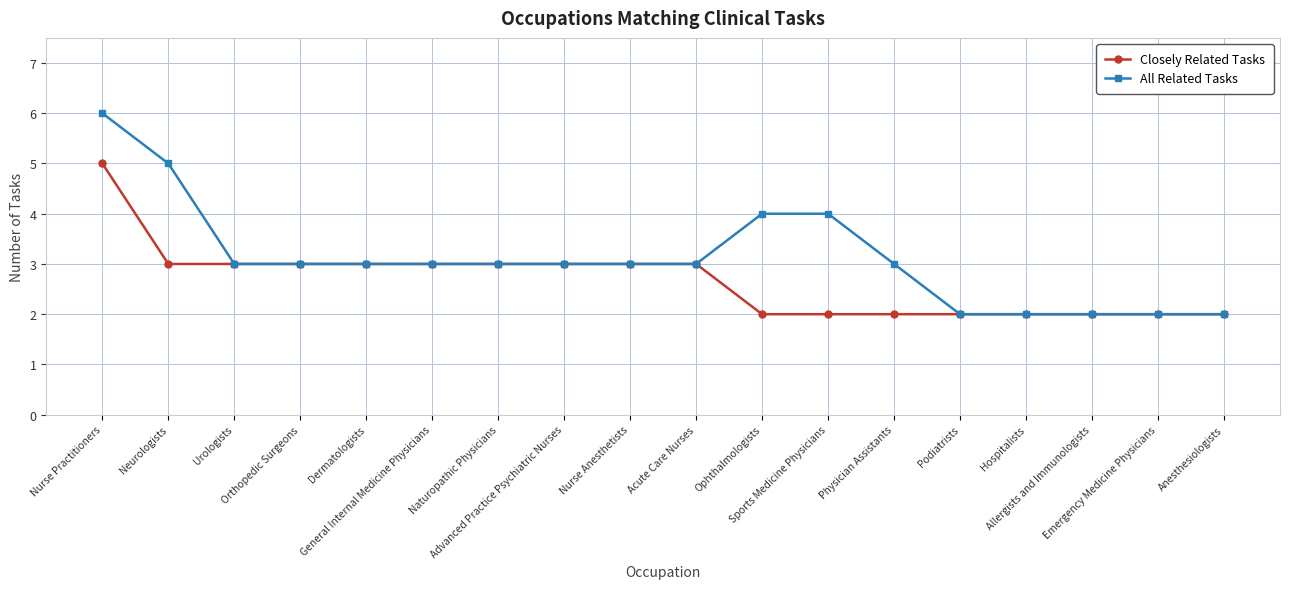

Is it true that Closely Related Tasks equals 2 at Naturopathic Physicians?

False